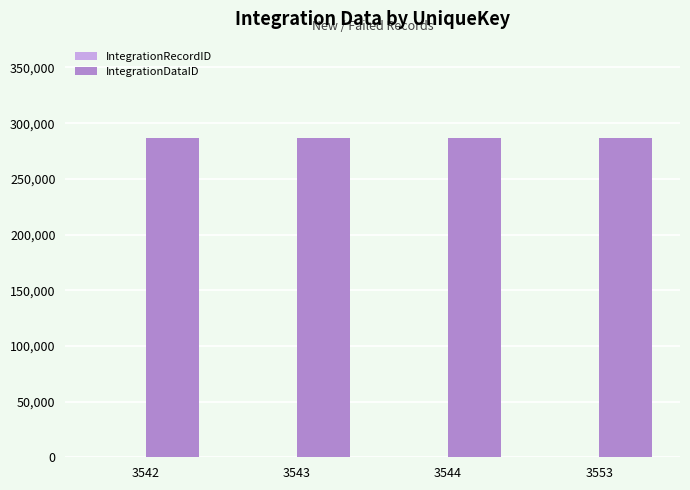

Which series changed the most between 3542 and 3553?

IntegrationRecordID